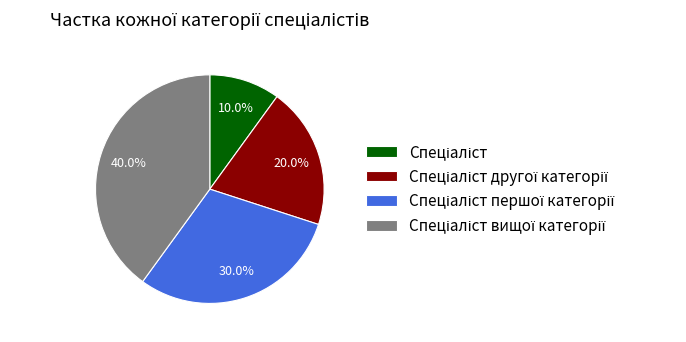

Is there any slice that represents more than half of the pie?

No